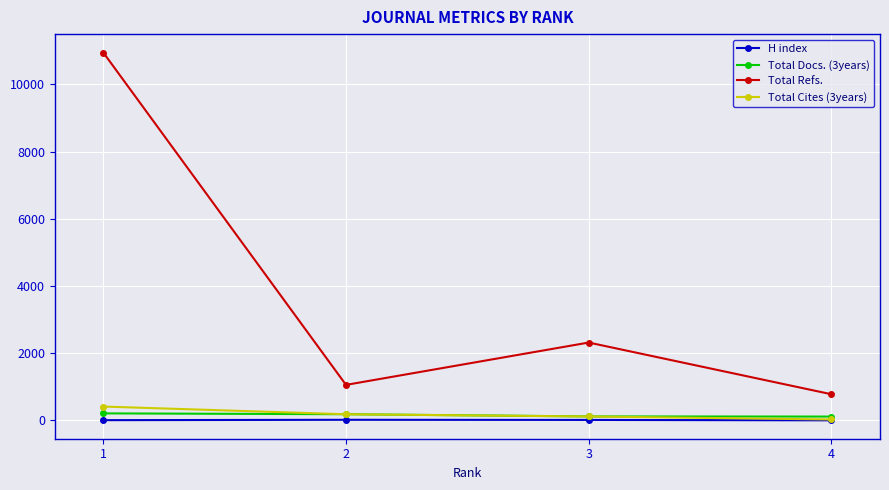

What are all the series names shown in the legend?

H index, Total Docs. (3years), Total Refs., Total Cites (3years)